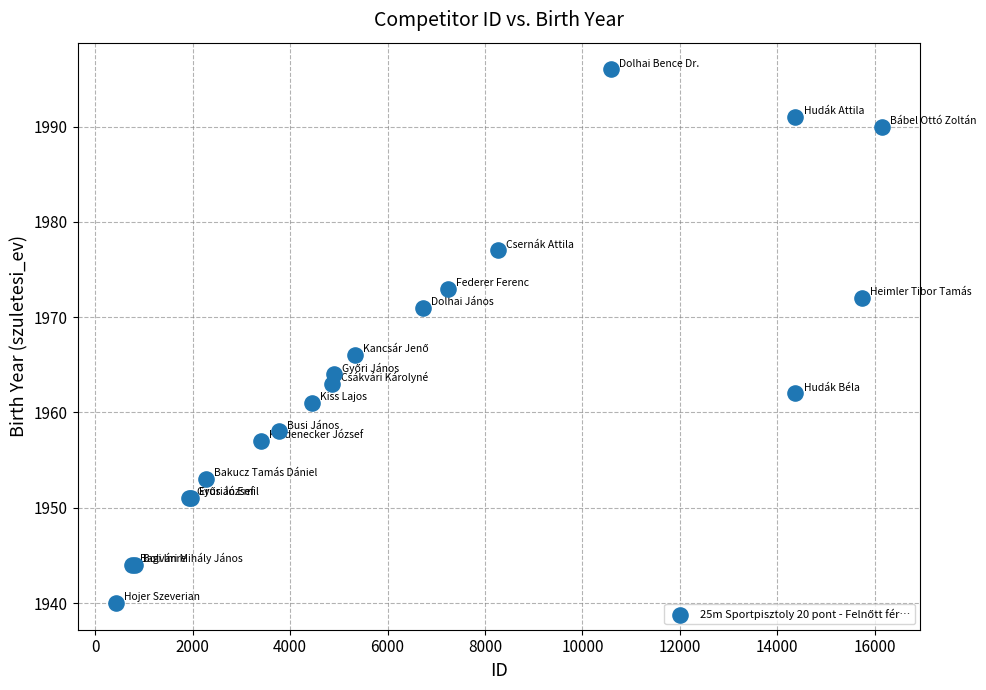

What Y value in the scatter plot is closest to 1968?

1966